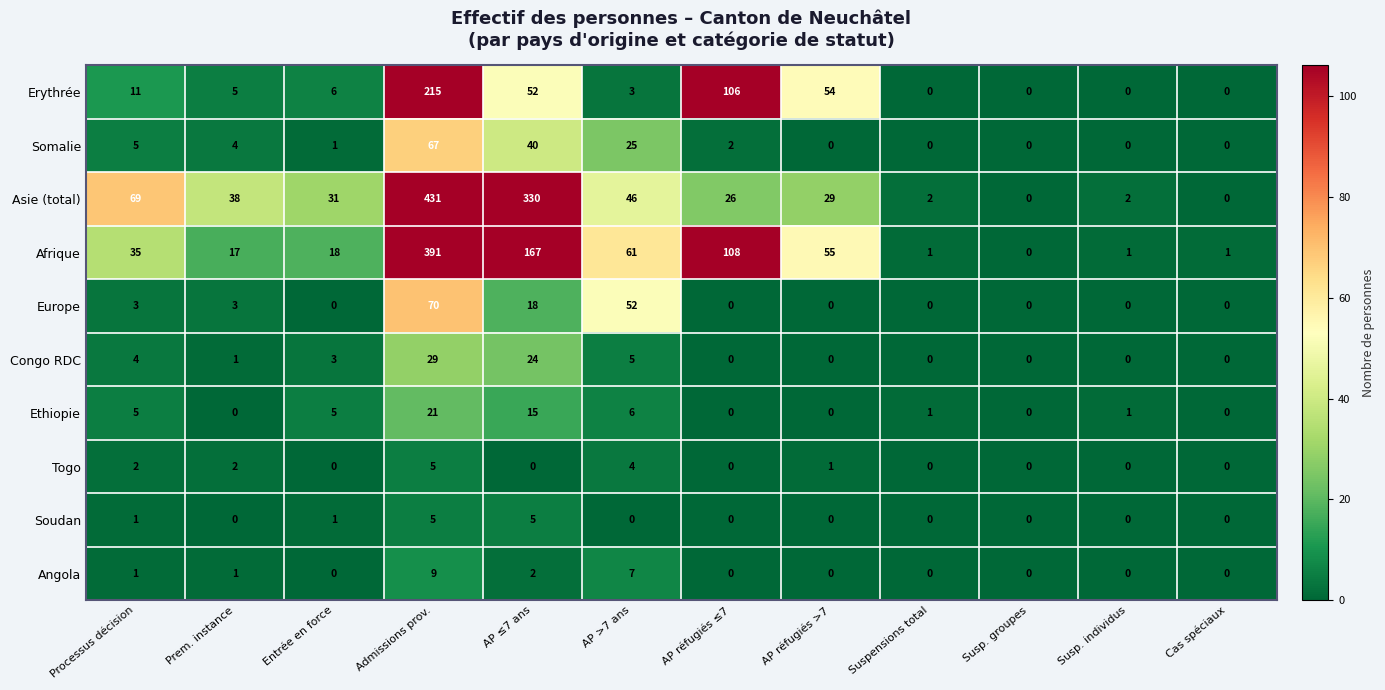

What is the approximate value of Afrique at Admissions prov.?

391